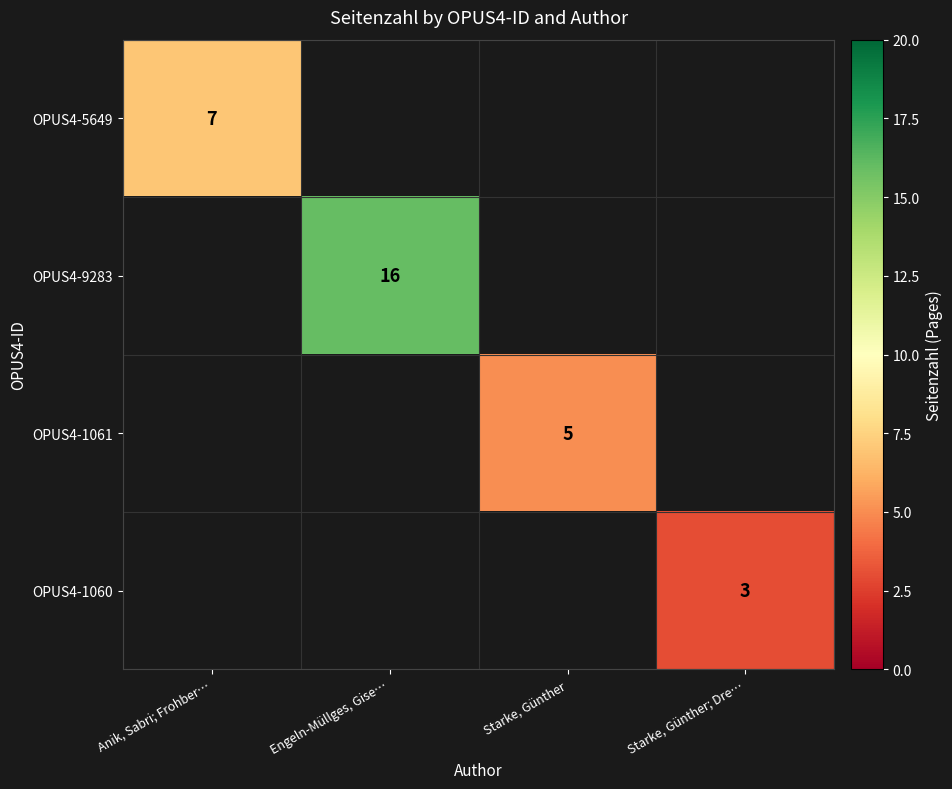

Is it true that OPUS4-9283 equals 9 at Engeln-Müllges, Gise…?

False